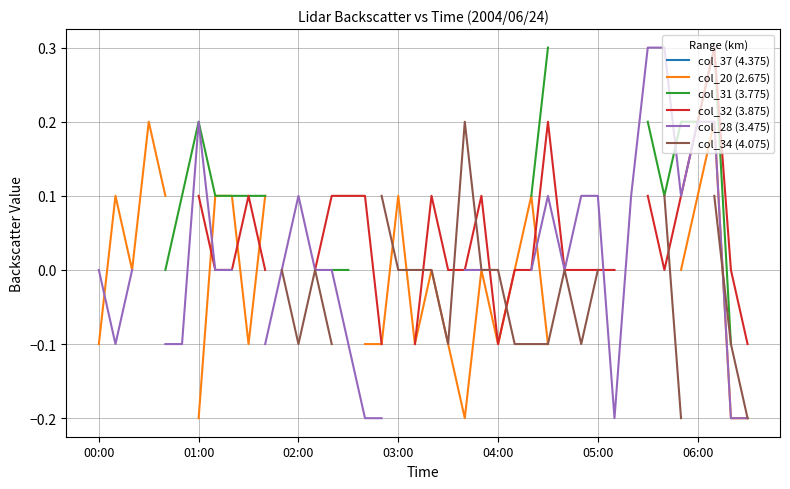

What is the minimum value shown in the chart?

-0.2